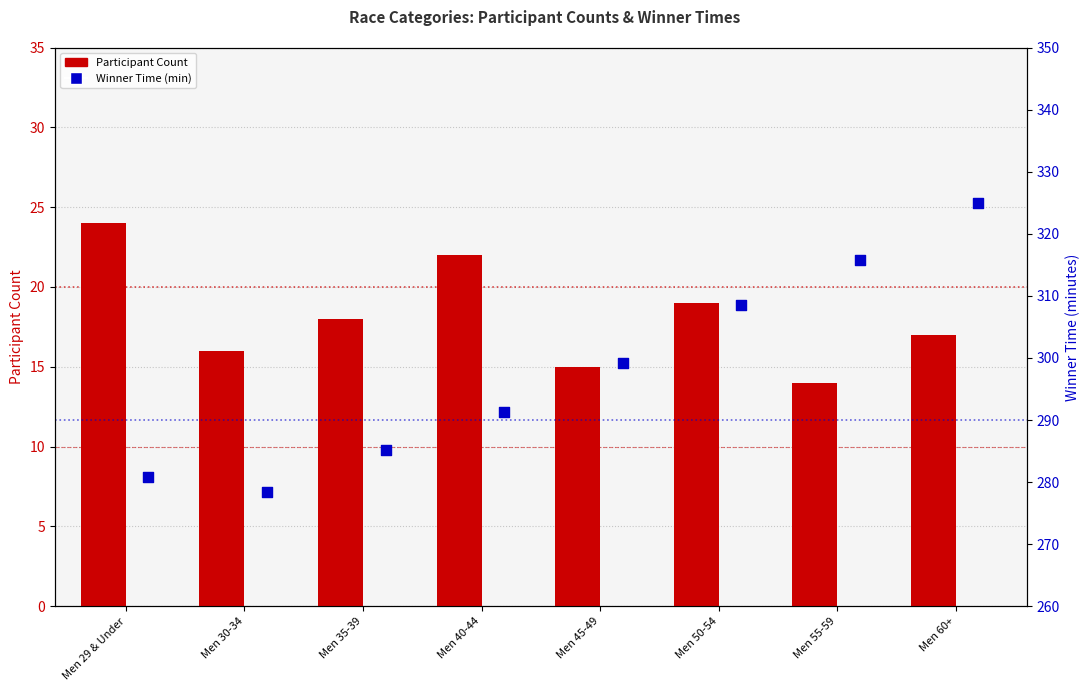

What is the total value across all series at Men 50-54?

327.5